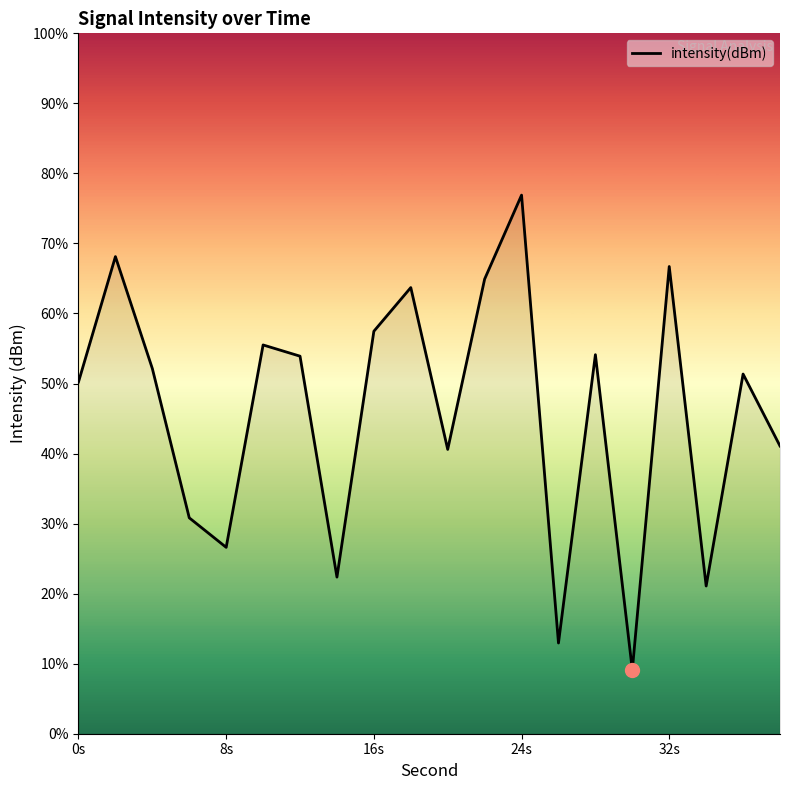

What is the difference between the maximum and minimum values?

67.8